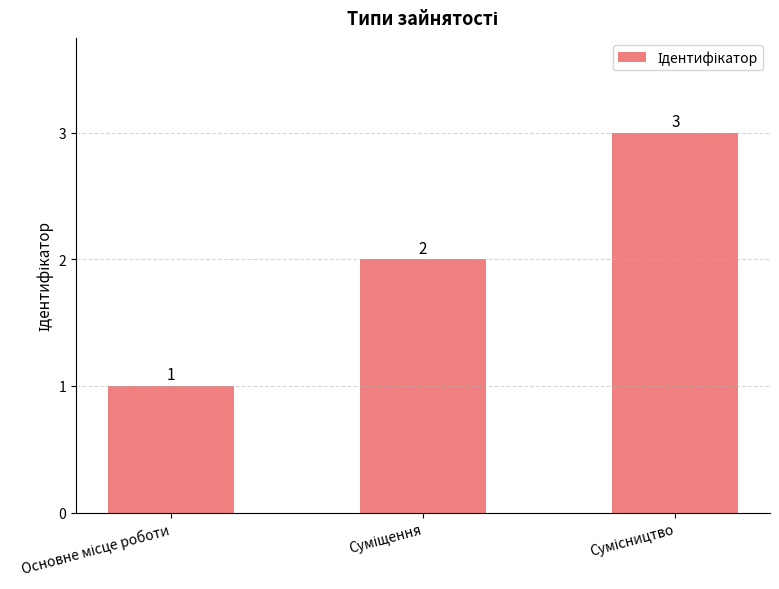

What is the difference between the maximum and minimum values?

2